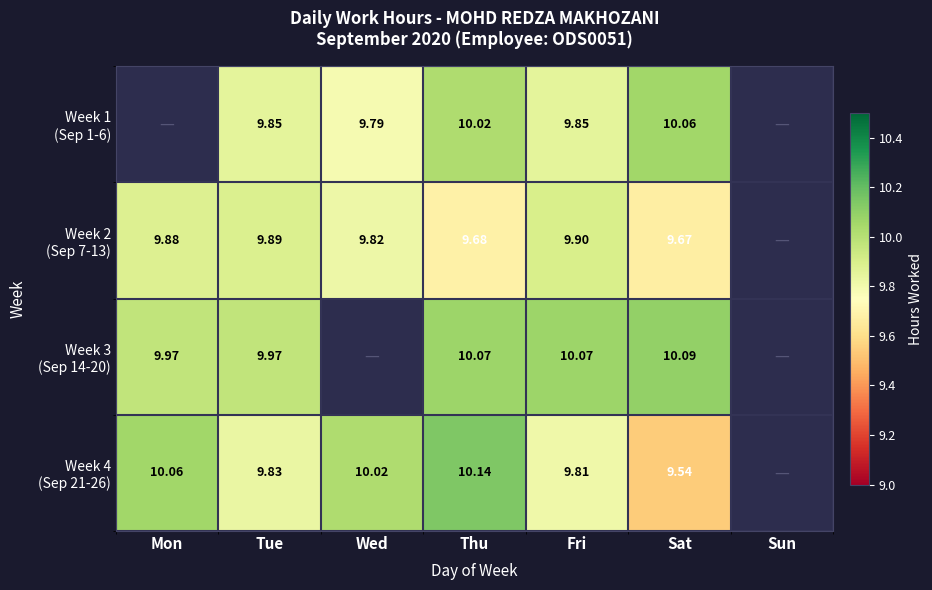

What is the difference between the Week 1 (Sep 1-6) values at Wed and Thu?

0.2